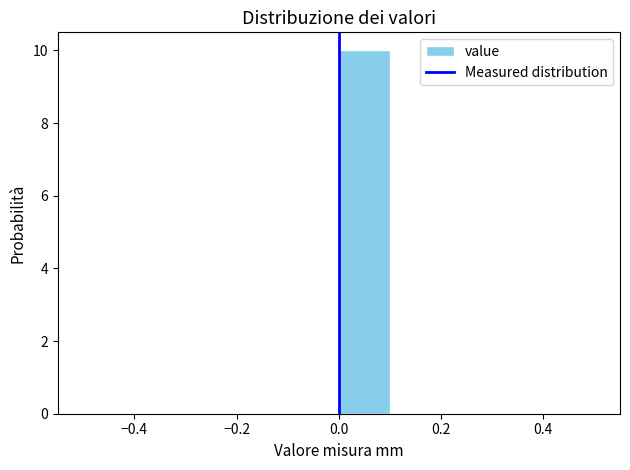

Reading left to right, transcribe this chart: for each bar, give the range it covers on the x-axis and its height. The values are not printed on the chart, so give them approximately, as read against the axis.

-0.5 to -0.4: 0
-0.4 to -0.3: 0
-0.3 to -0.2: 0
-0.2 to -0.1: 0
-0.1 to 0.0: 0
0.0 to 0.1: 10
0.1 to 0.2: 0
0.2 to 0.3: 0
0.3 to 0.4: 0
0.4 to 0.5: 0